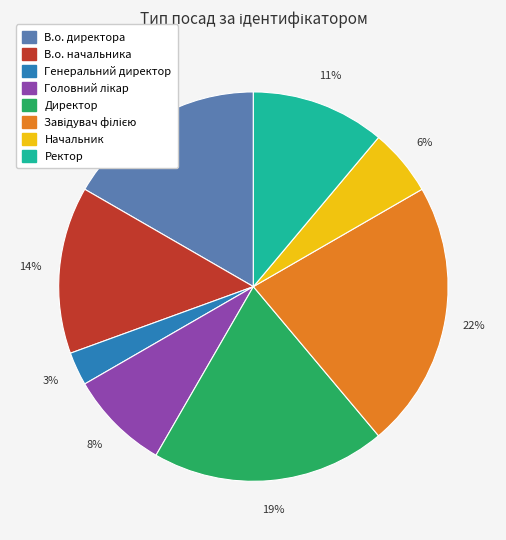

Count the number of slices in the pie.

8